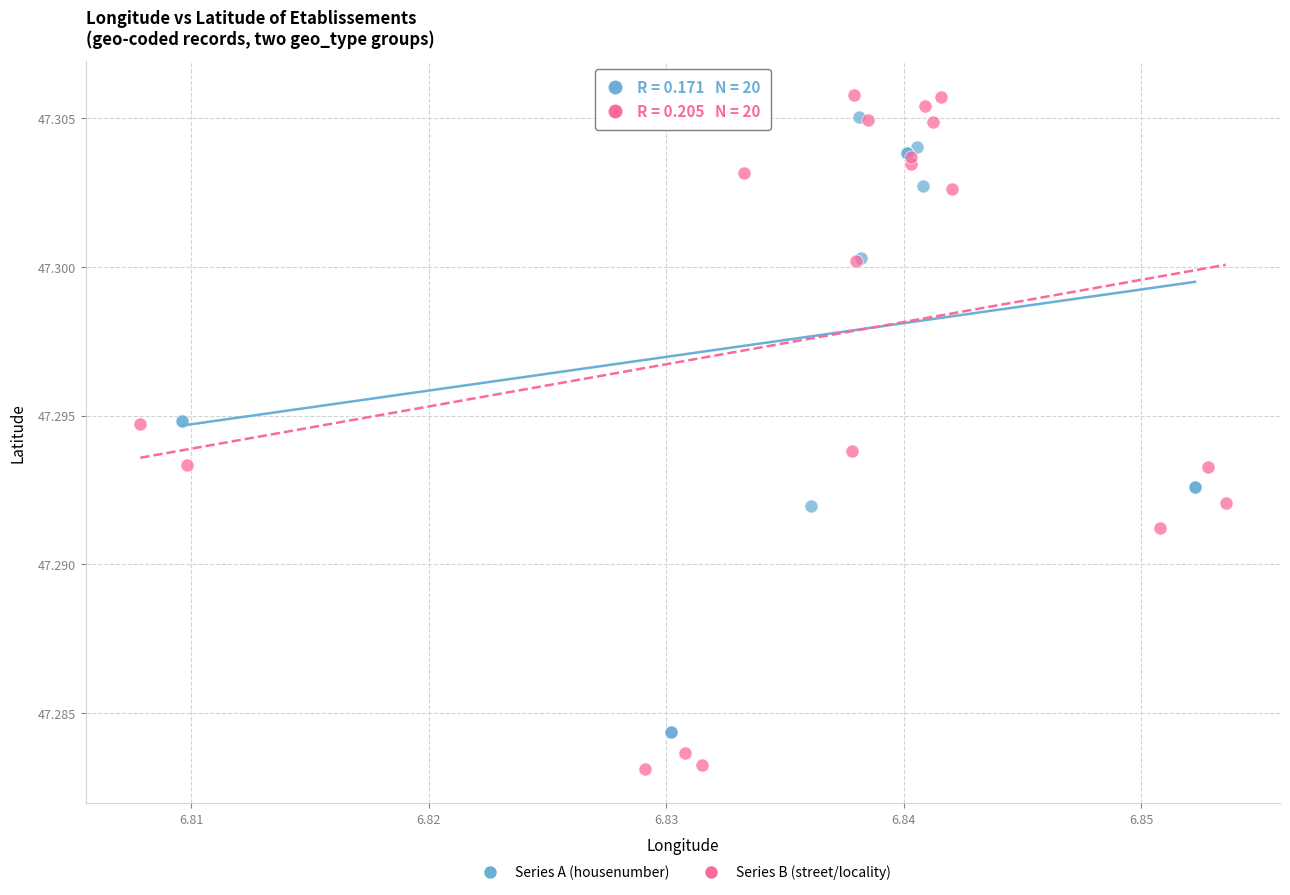

Which series contains the lowest Y value?

Series B (street/locality)